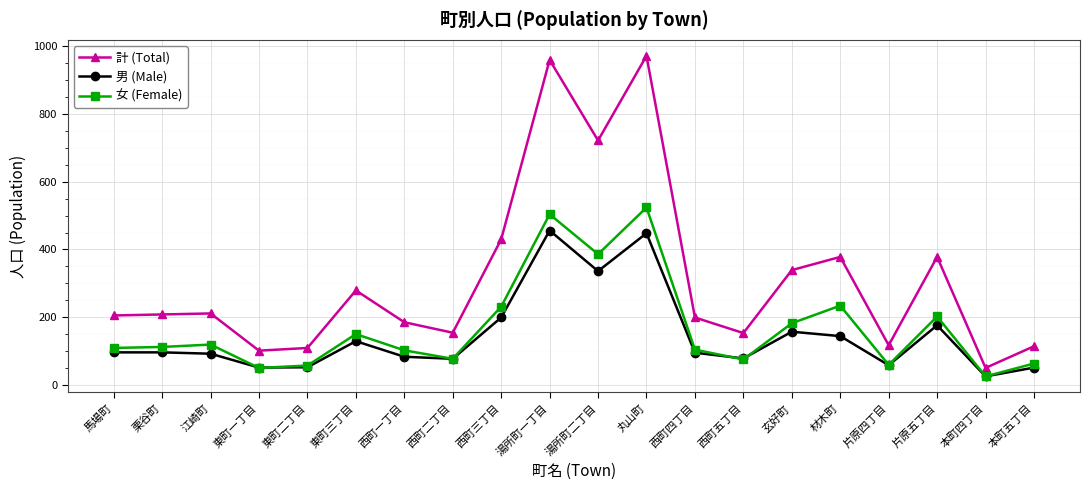

Rank the series at 西町三丁目 from lowest to highest value.

男 (Male), 女 (Female), 計 (Total)